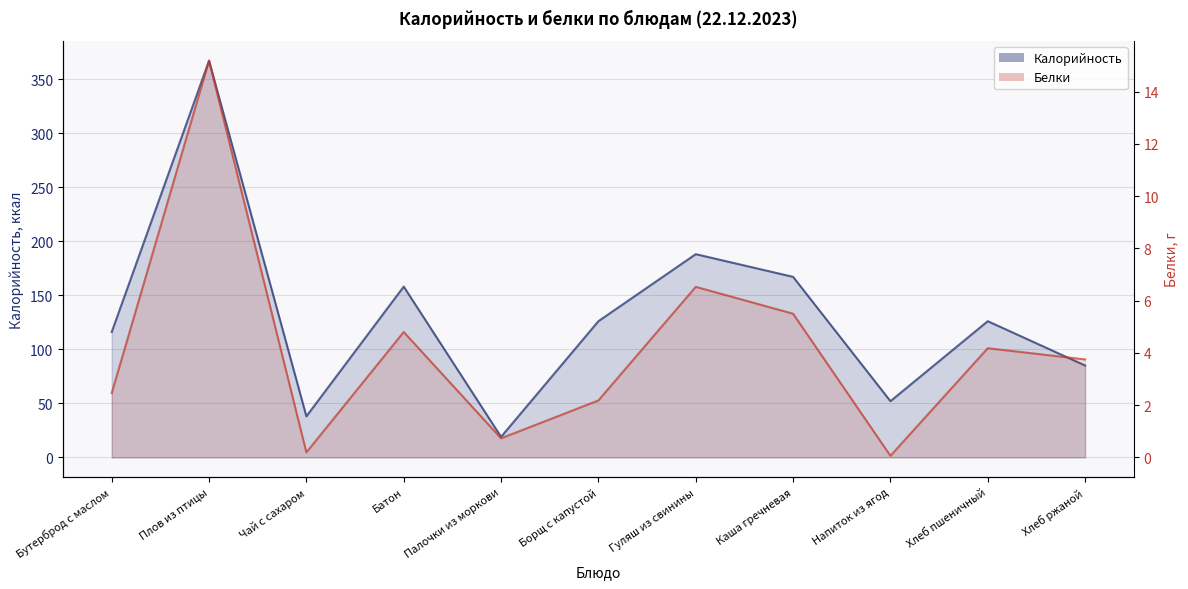

The value of Калорийность at Гуляш из свинины is 188.0. True or false?

True